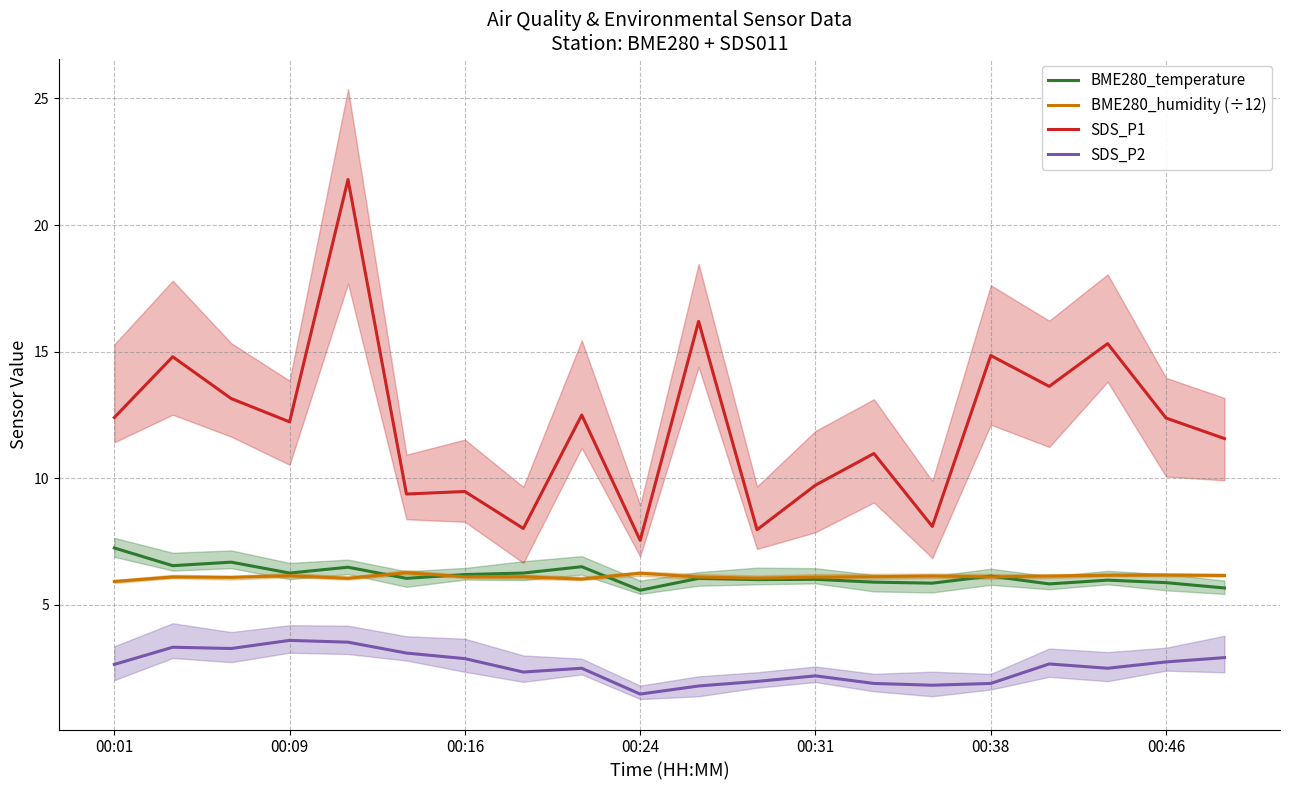

True or false: BME280_humidity (÷12) has a value of 10.7 at 00:24.

False